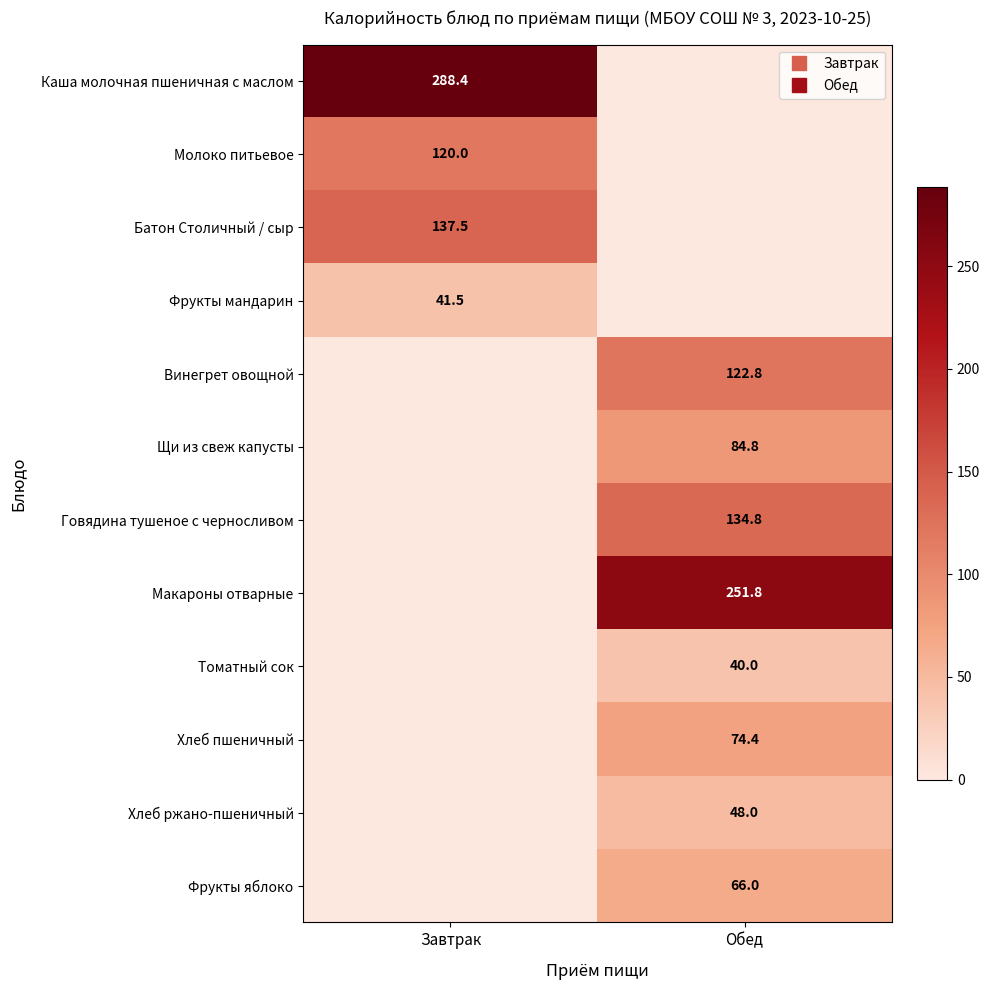

What is the total value across all series at Обед?

822.5